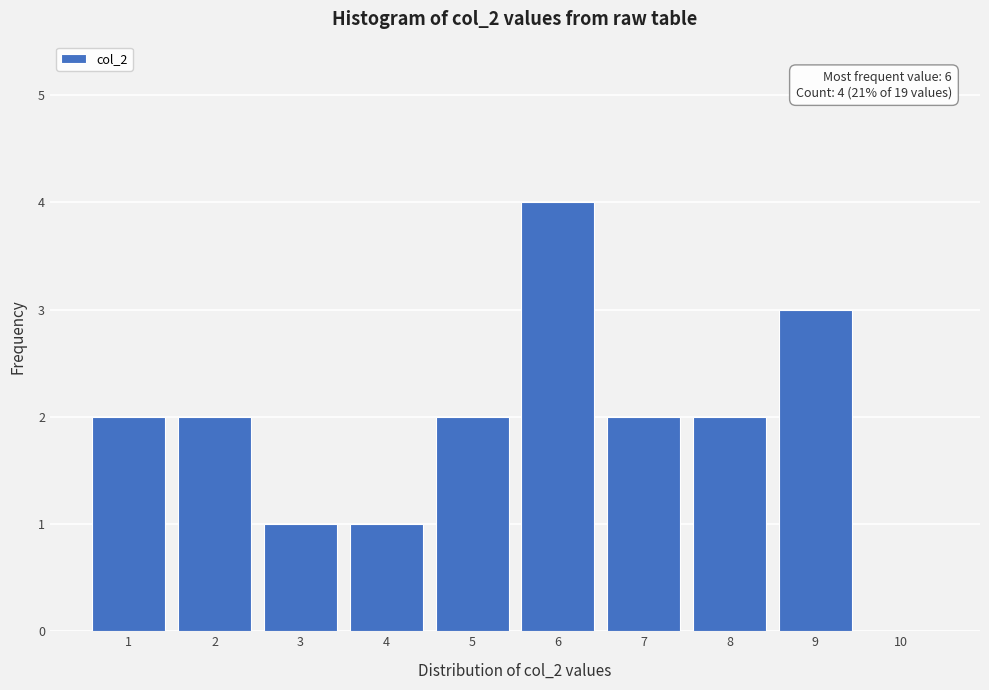

Which range on the x-axis has the tallest bar?

5.5 to 6.5